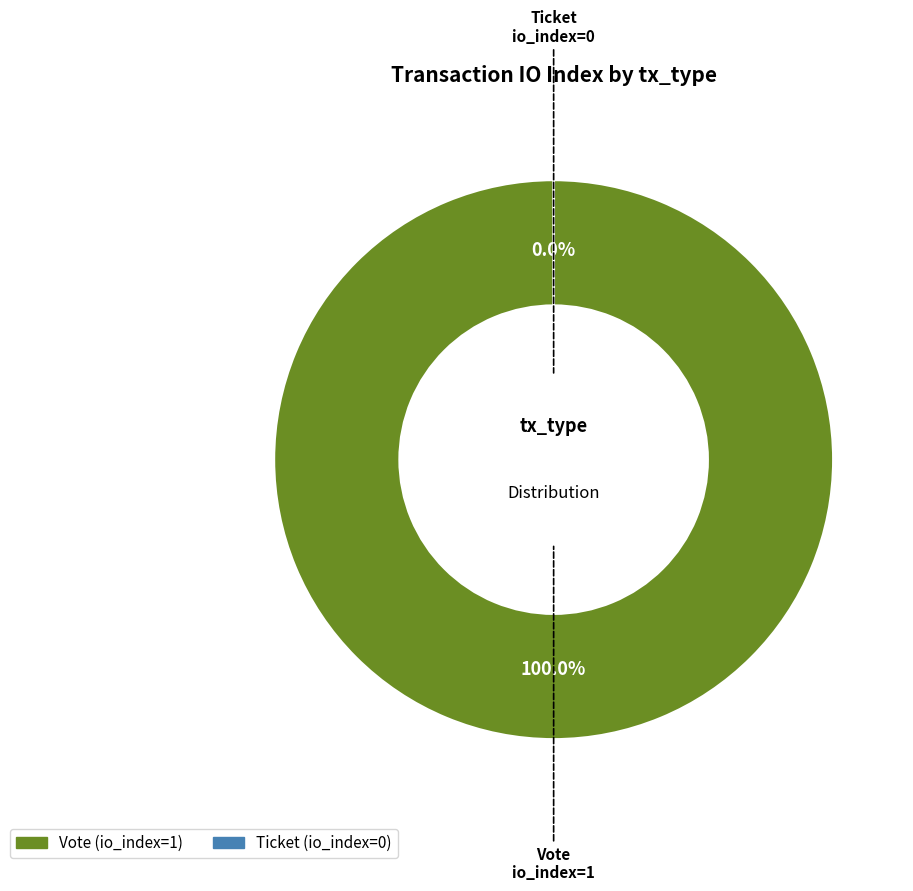

To the nearest percent, what is the average slice percentage?

50%